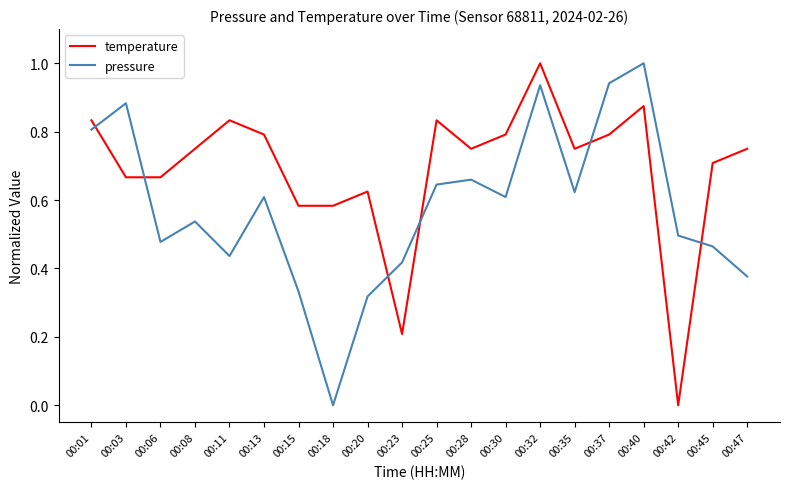

Is the value of pressure at 00:01 greater than the value of temperature at 00:25?

No